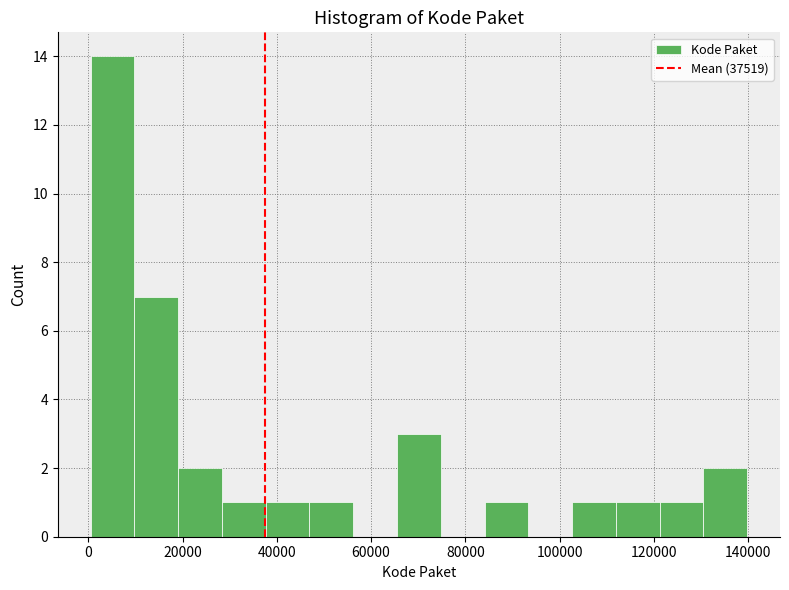

Reading left to right, list every bar in this chart as the range it spans on the x-axis followed by its height. Neither the bar edges nor the heights are printed on the chart, so give them approximately, as read against the axes.

0 to 10000: 14
10000 to 20000: 7
20000 to 28000: 2
28000 to 38000: 1
38000 to 46000: 1
46000 to 56000: 1
56000 to 66000: 0
66000 to 74000: 3
74000 to 84000: 0
84000 to 94000: 1
94000 to 102000: 0
102000 to 112000: 1
112000 to 122000: 1
122000 to 130000: 1
130000 to 140000: 2